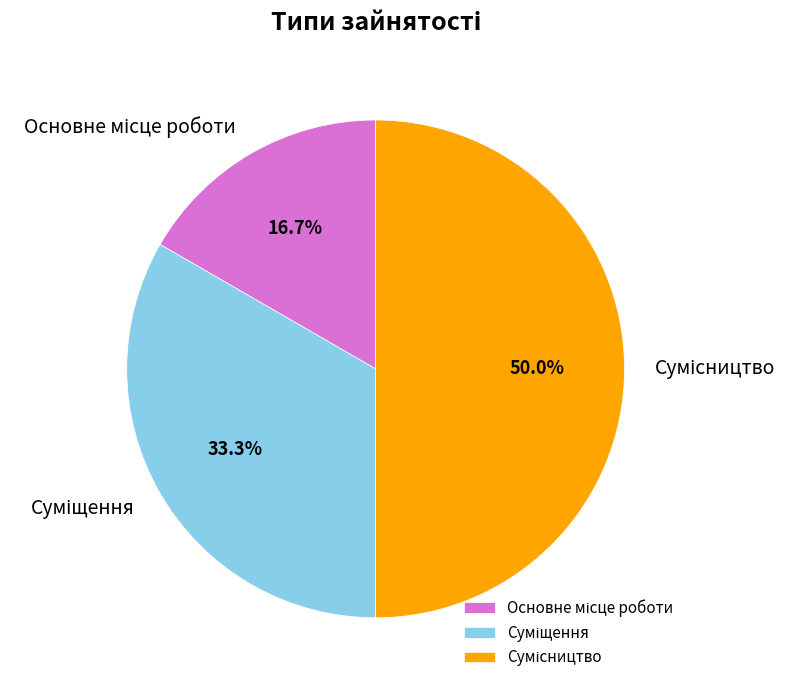

The Сумісництво slice represents 50% of the pie. True or false?

True